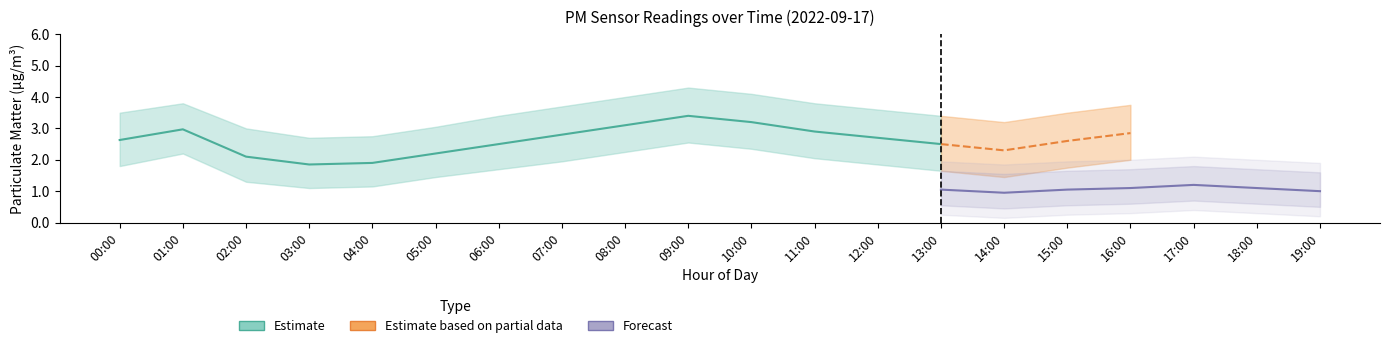

What is the difference between the second highest and minimum values in the P1_upper series?

1.4